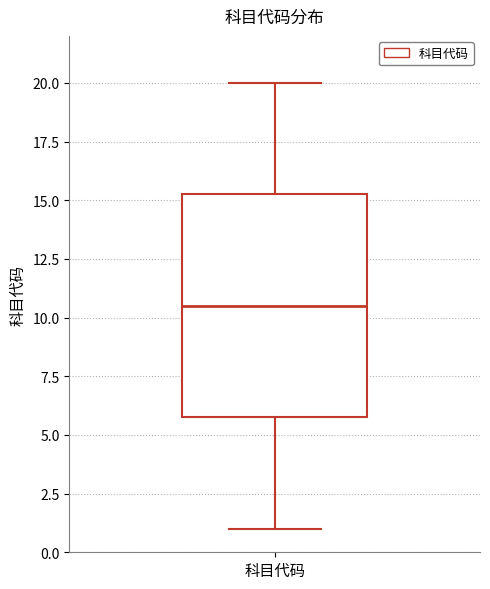

Transcribe this box plot: give where the median line is, the range the box spans, and where the two whiskers end, as read against the y-axis. The values are not printed on the chart, so give them approximately, as read against the axis.

median 10.5, box 6.0 to 15.5, whiskers 1.0 to 20.0